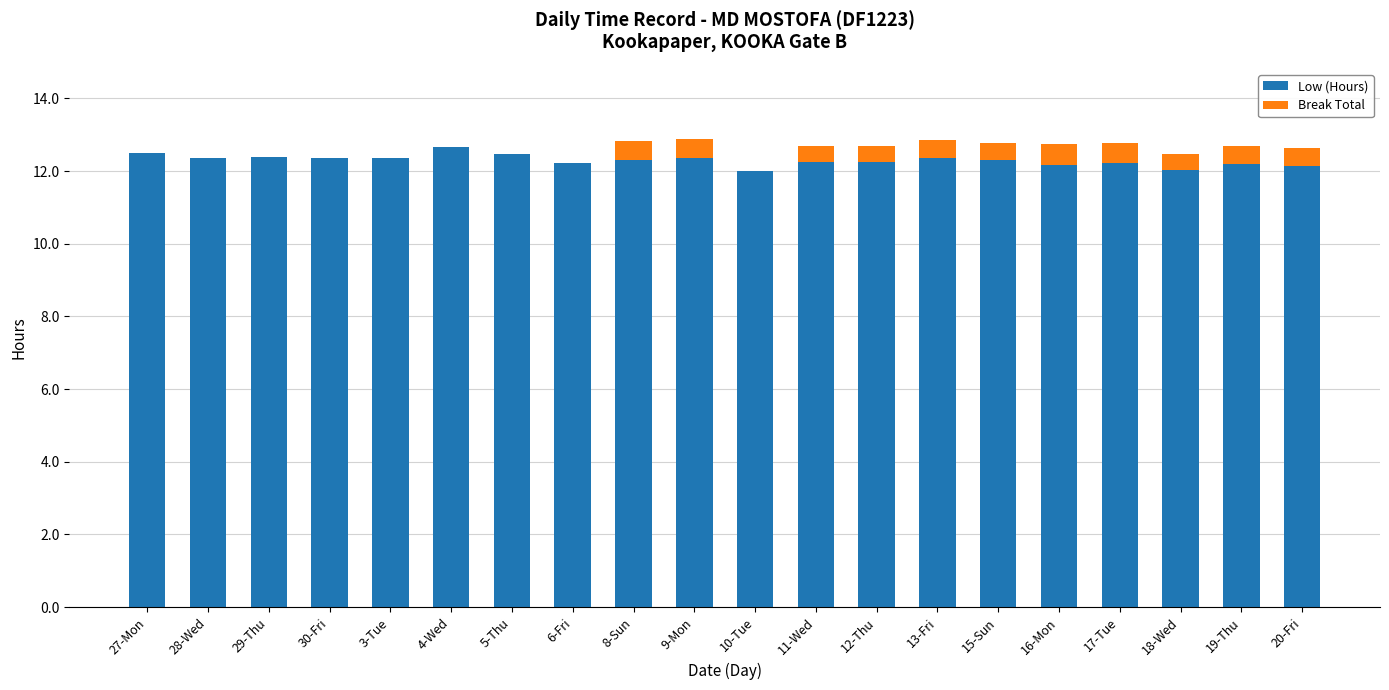

True or false: Low (Hours) has a value of 21.1 at 12-Thu.

False